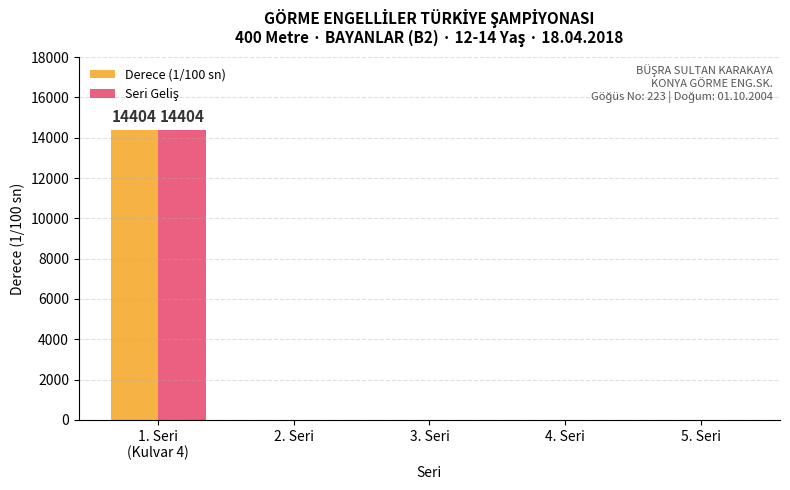

What is the sum of all Derece (1/100 sn) values?

14404